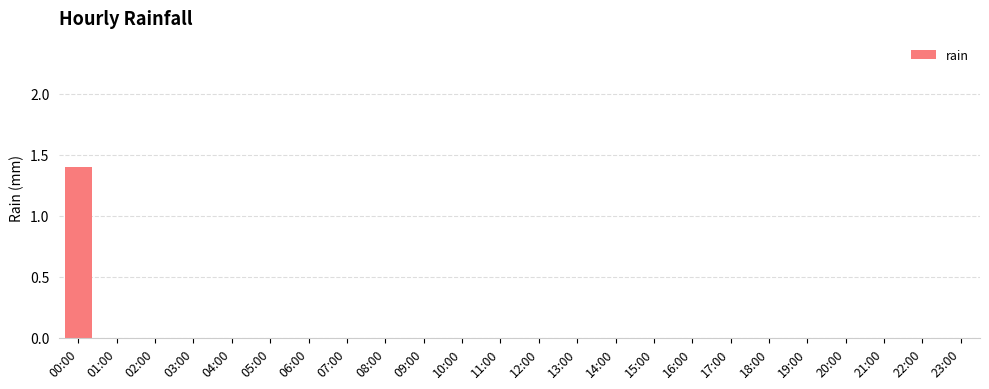

How many series are shown in this chart?

1